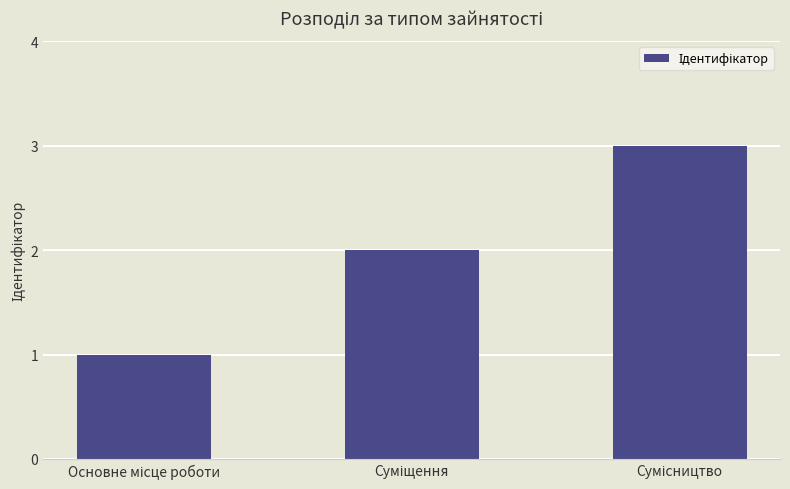

What is the sum of all values?

6